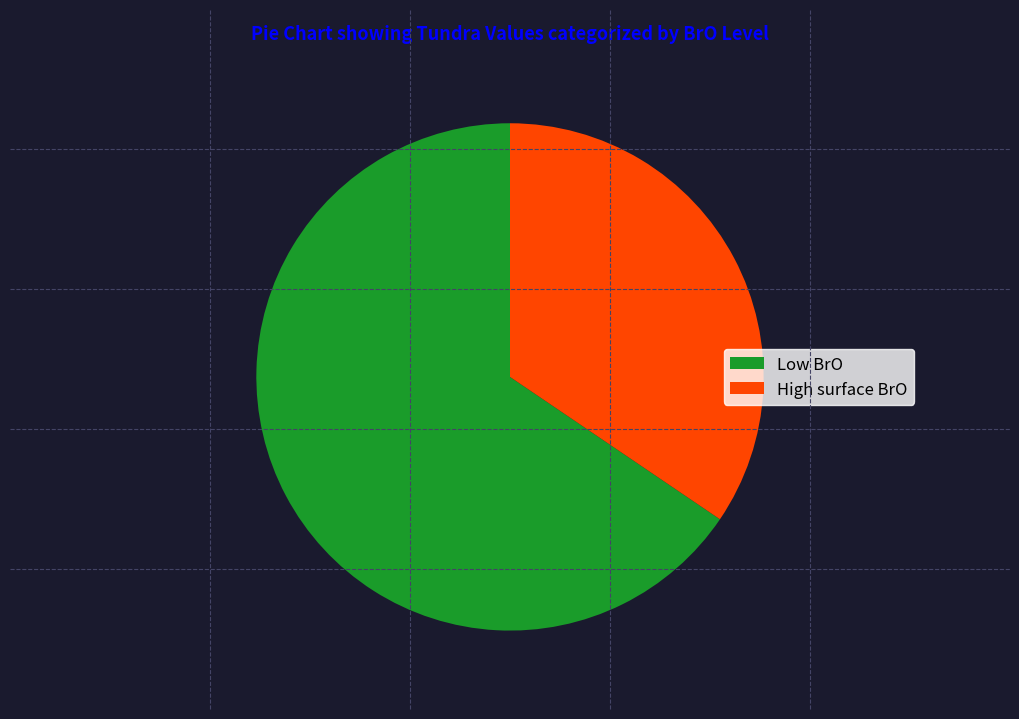

Do Low BrO and High surface BrO together represent more than half of the pie?

Yes